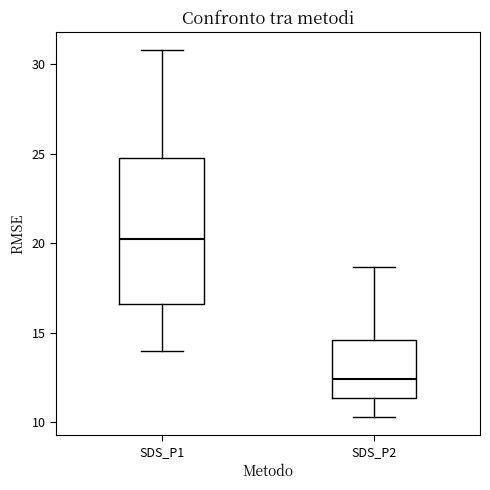

Reading left to right, read every box against the y-axis: the position of its median line, the range the box covers, and the ends of its whiskers. The values are not printed on the chart, so give them approximately, as read against the axis.

SDS_P1: median 20.0, box 16.5 to 25.0, whiskers 14.0 to 31.0
SDS_P2: median 12.5, box 11.5 to 14.5, whiskers 10.5 to 18.5